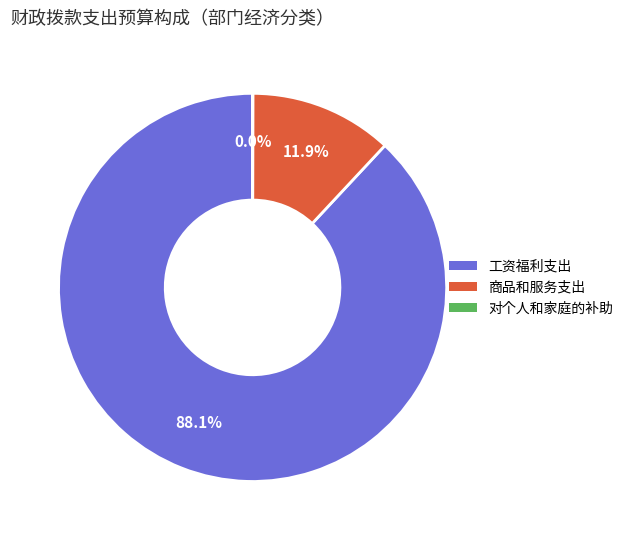

True or false: 工资福利支出 accounts for 88% of the total.

True